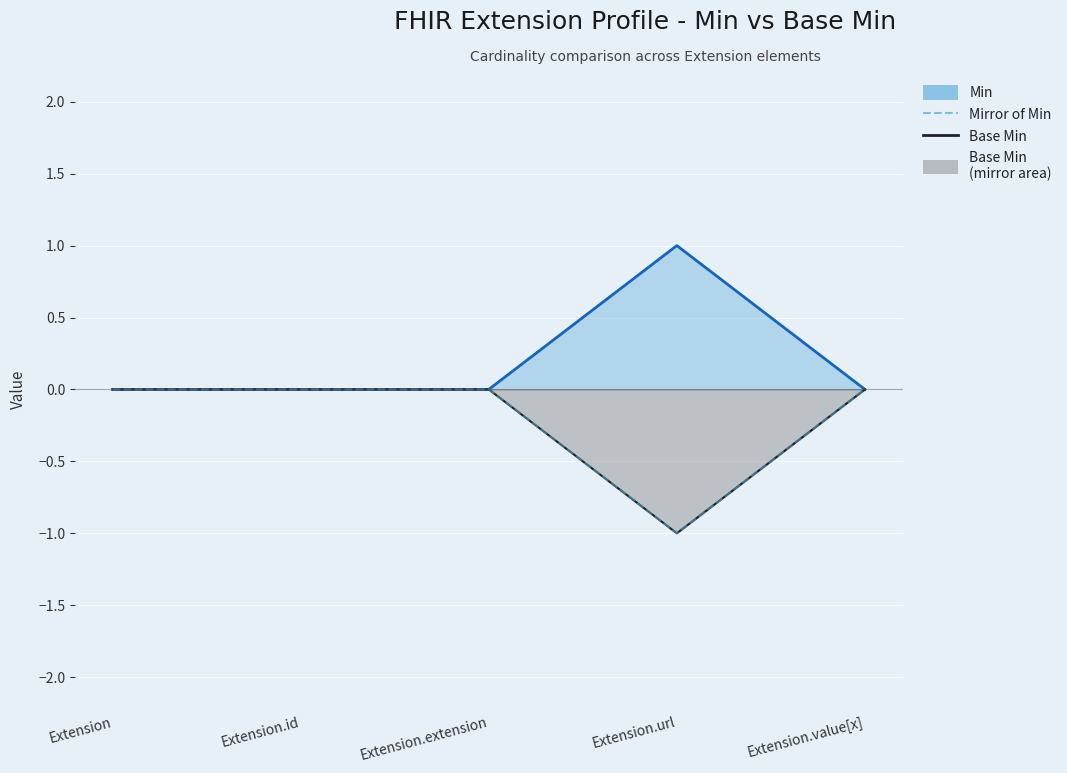

In Min (line), how many points are higher than both neighbors (excluding endpoints)?

1